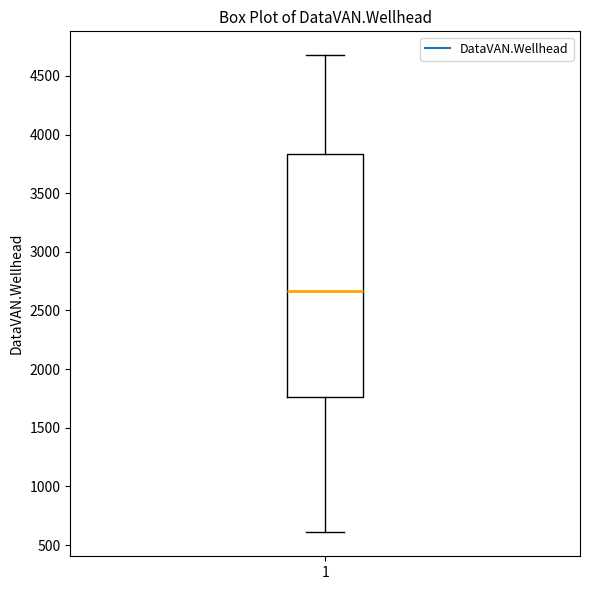

Read this box plot against the y-axis: the position of the median line, the range covered by the box, and the ends of both whiskers. The values are not printed on the chart, so give them approximately, as read against the axis.

median 2650, box 1750 to 3850, whiskers 600 to 4700